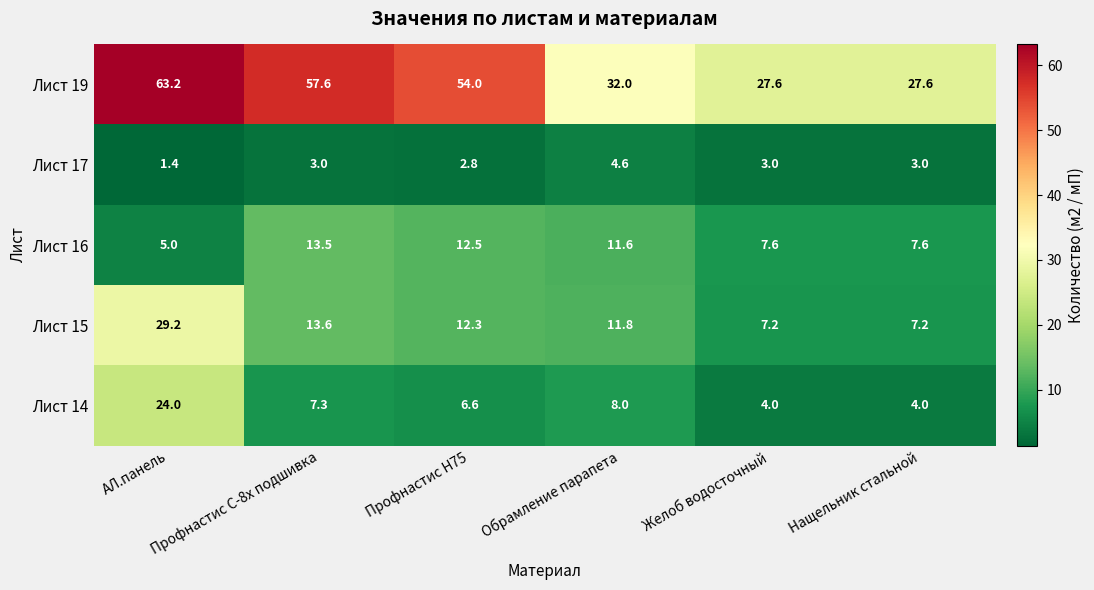

How many data points does each series have?

6